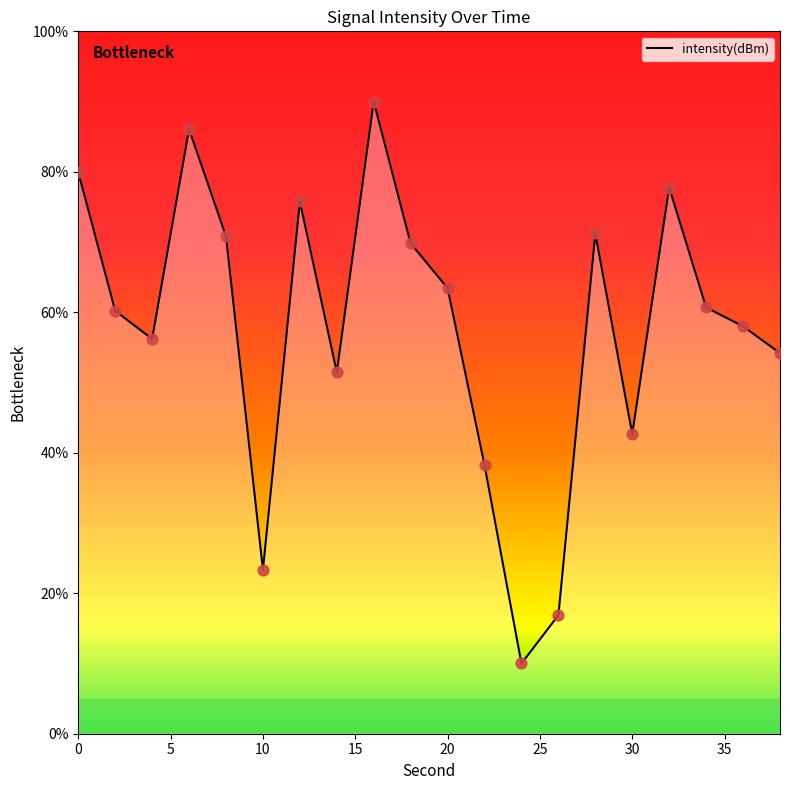

What is the maximum value shown in the chart?

90.0